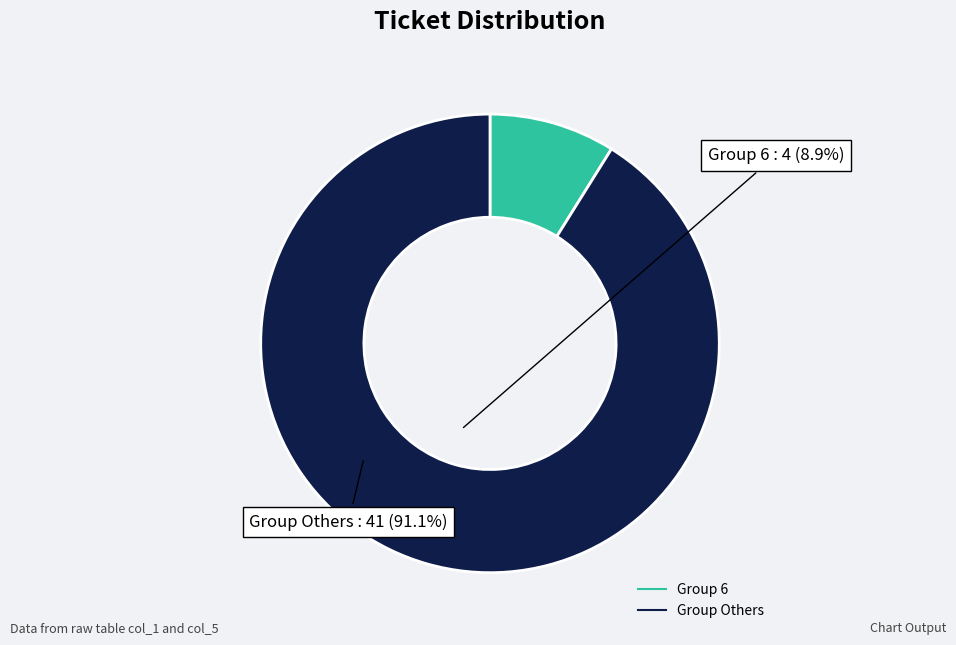

Is there a majority slice in this chart?

Yes